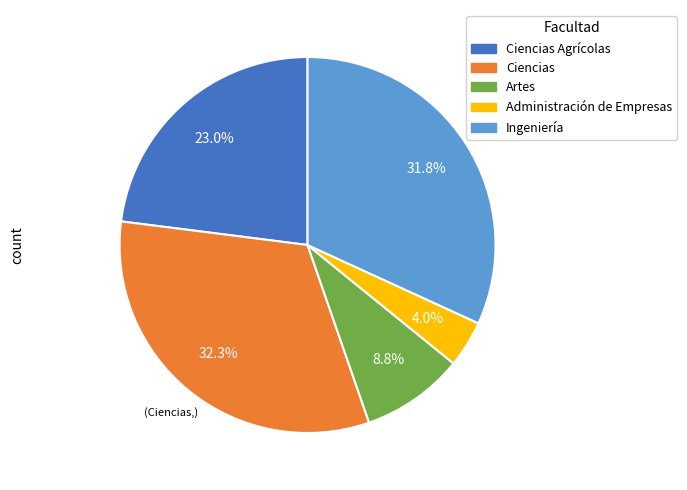

What is the total percentage of Artes and Ciencias Agrícolas?

31.8%